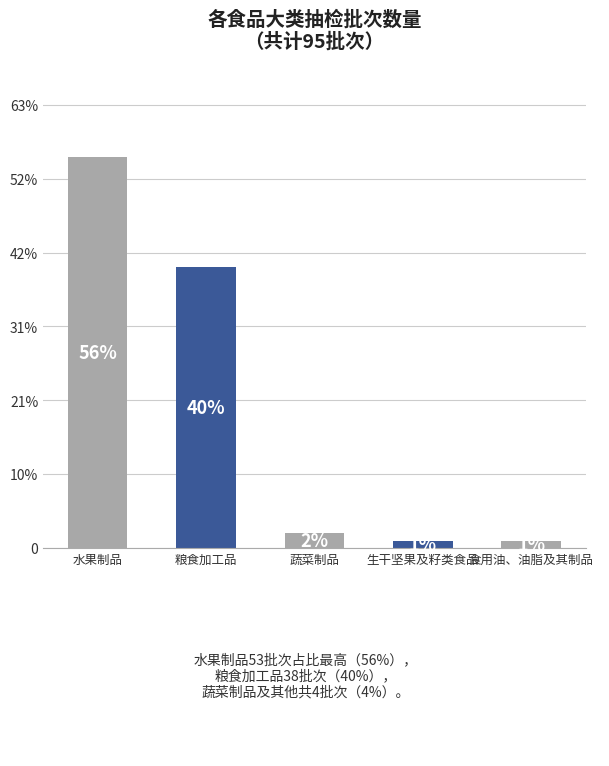

What is the value of the 1st bar from the left?

53